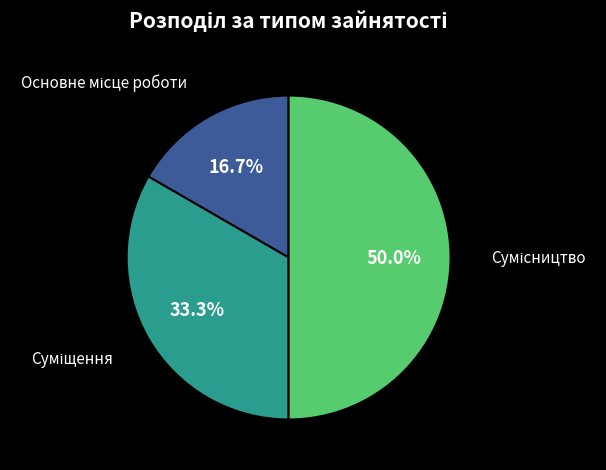

To the nearest percent, what is the average slice percentage?

33%